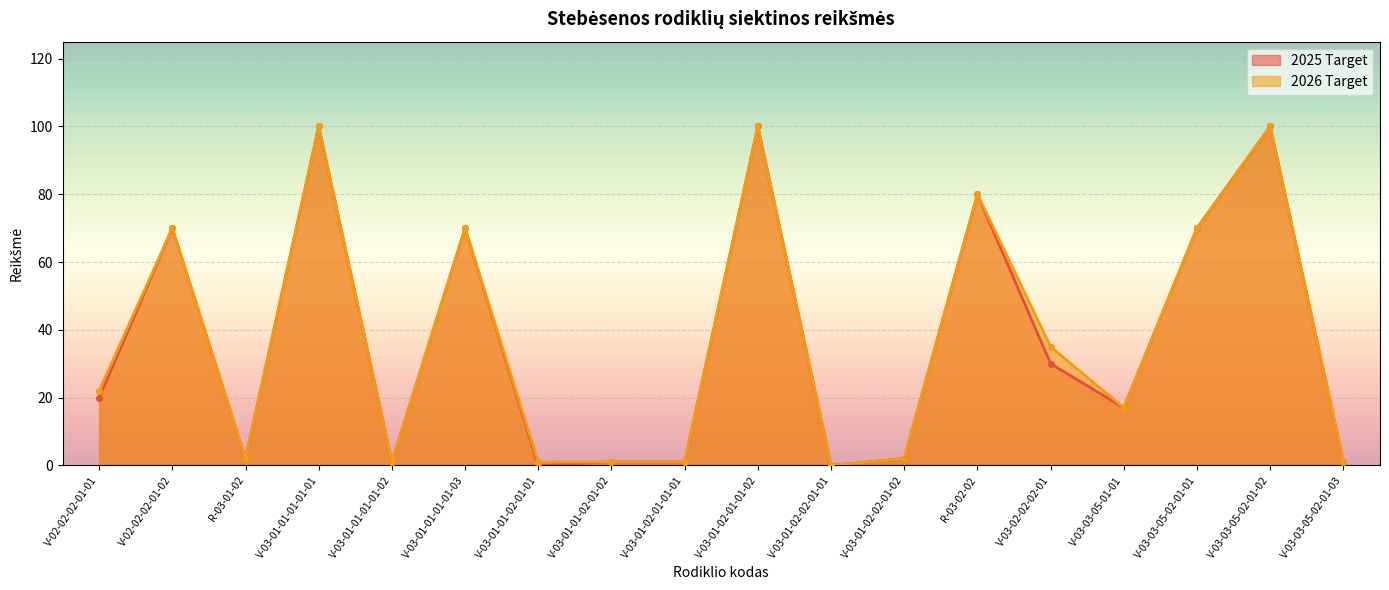

What is the label of the 4th point from the left?

V-03-01-01-01-01-01